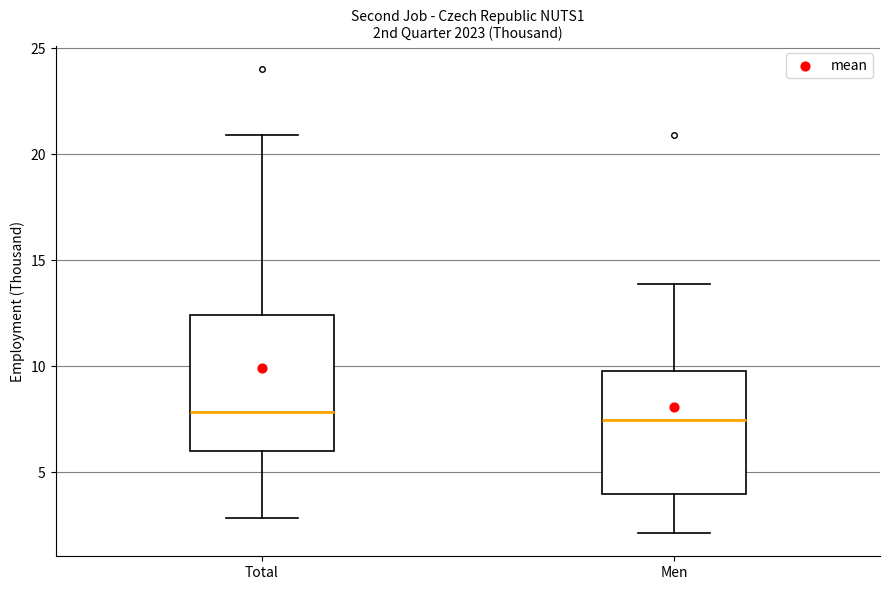

Reading left to right, read every box against the y-axis: the position of its median line, the range the box covers, and the ends of its whiskers. The values are not printed on the chart, so give them approximately, as read against the axis.

Total: median 8.0, box 6.0 to 12.5, whiskers 3.0 to 21.0
Men: median 7.5, box 4.0 to 10.0, whiskers 2.0 to 14.0